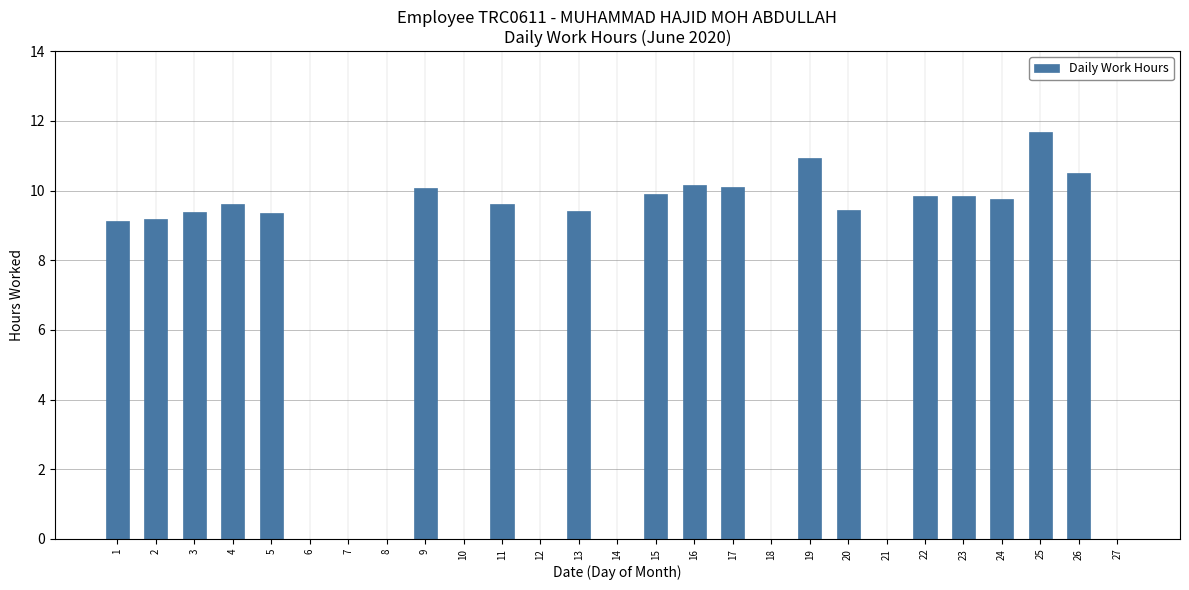

How many categories are shown in the chart?

27